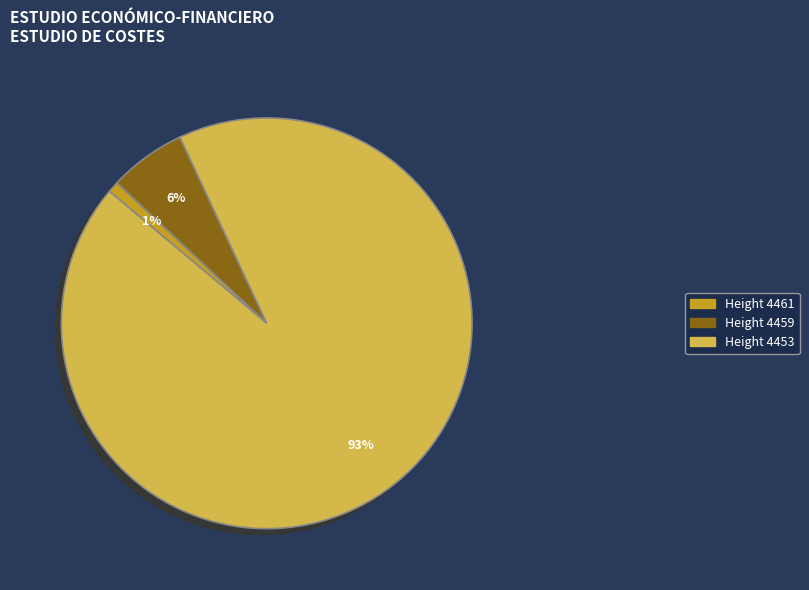

Is there a majority slice in this chart?

Yes